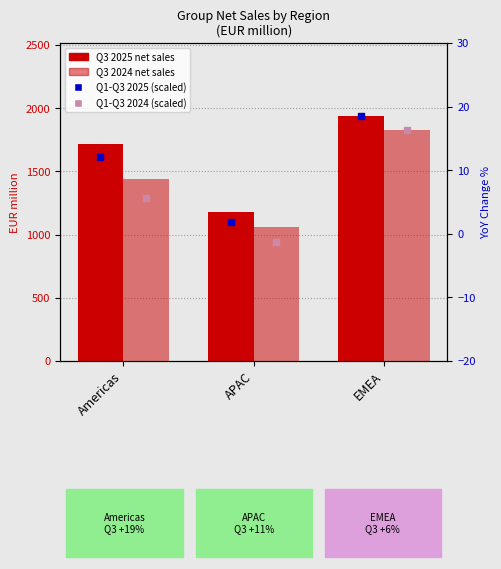

At which category is the sum across all series the highest?

EMEA